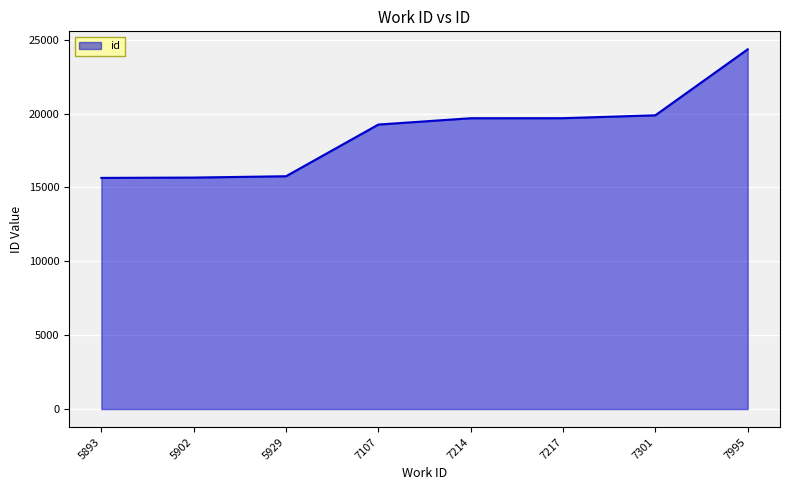

What is the minimum value shown in the chart?

15647